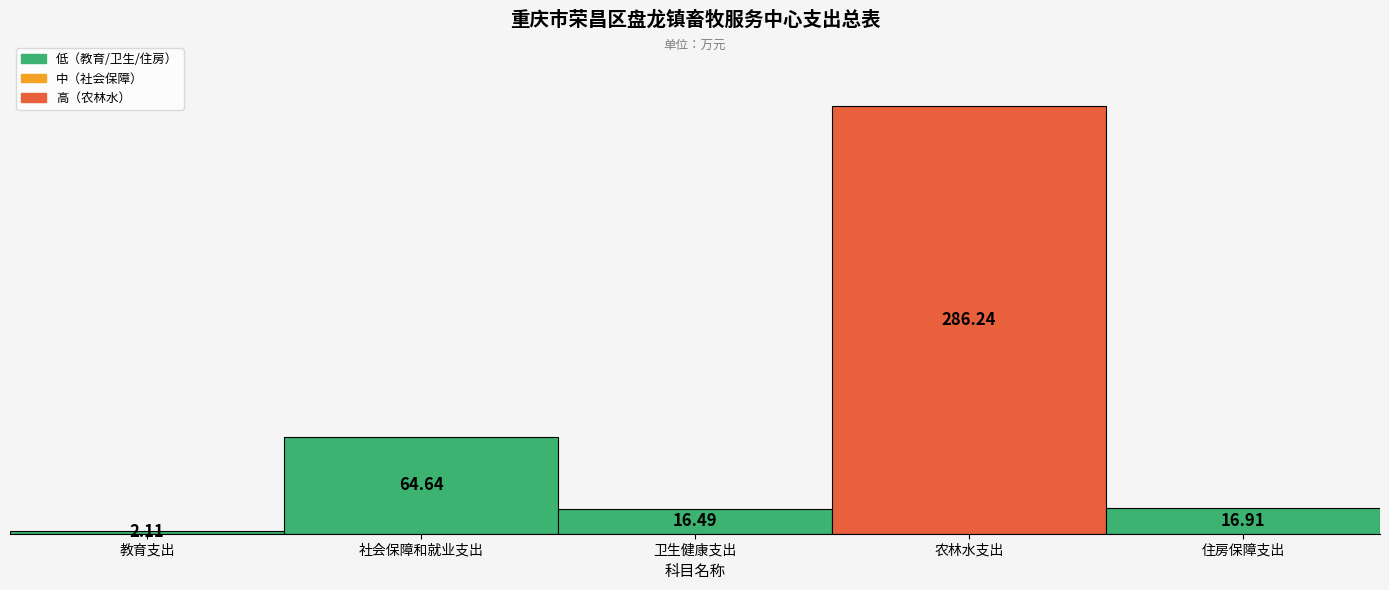

How many bars are there in total?

5